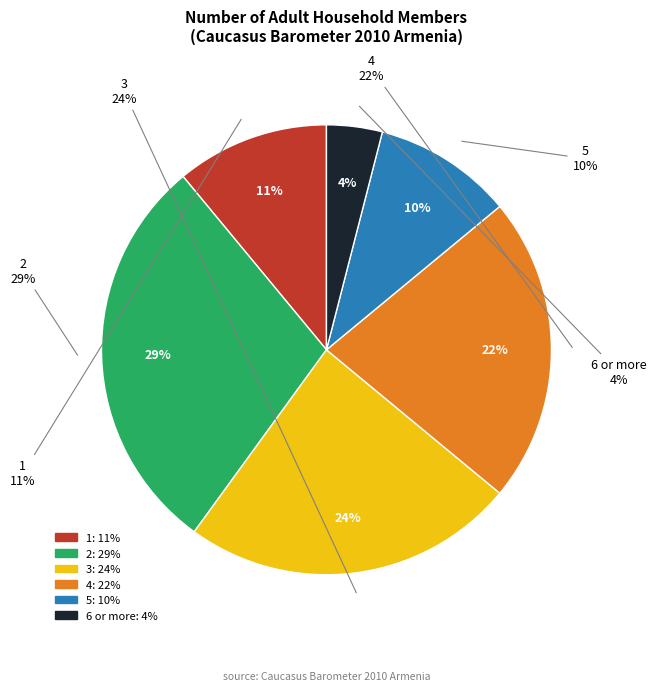

To the nearest percent, what is the combined percentage of 4 and 3?

46%